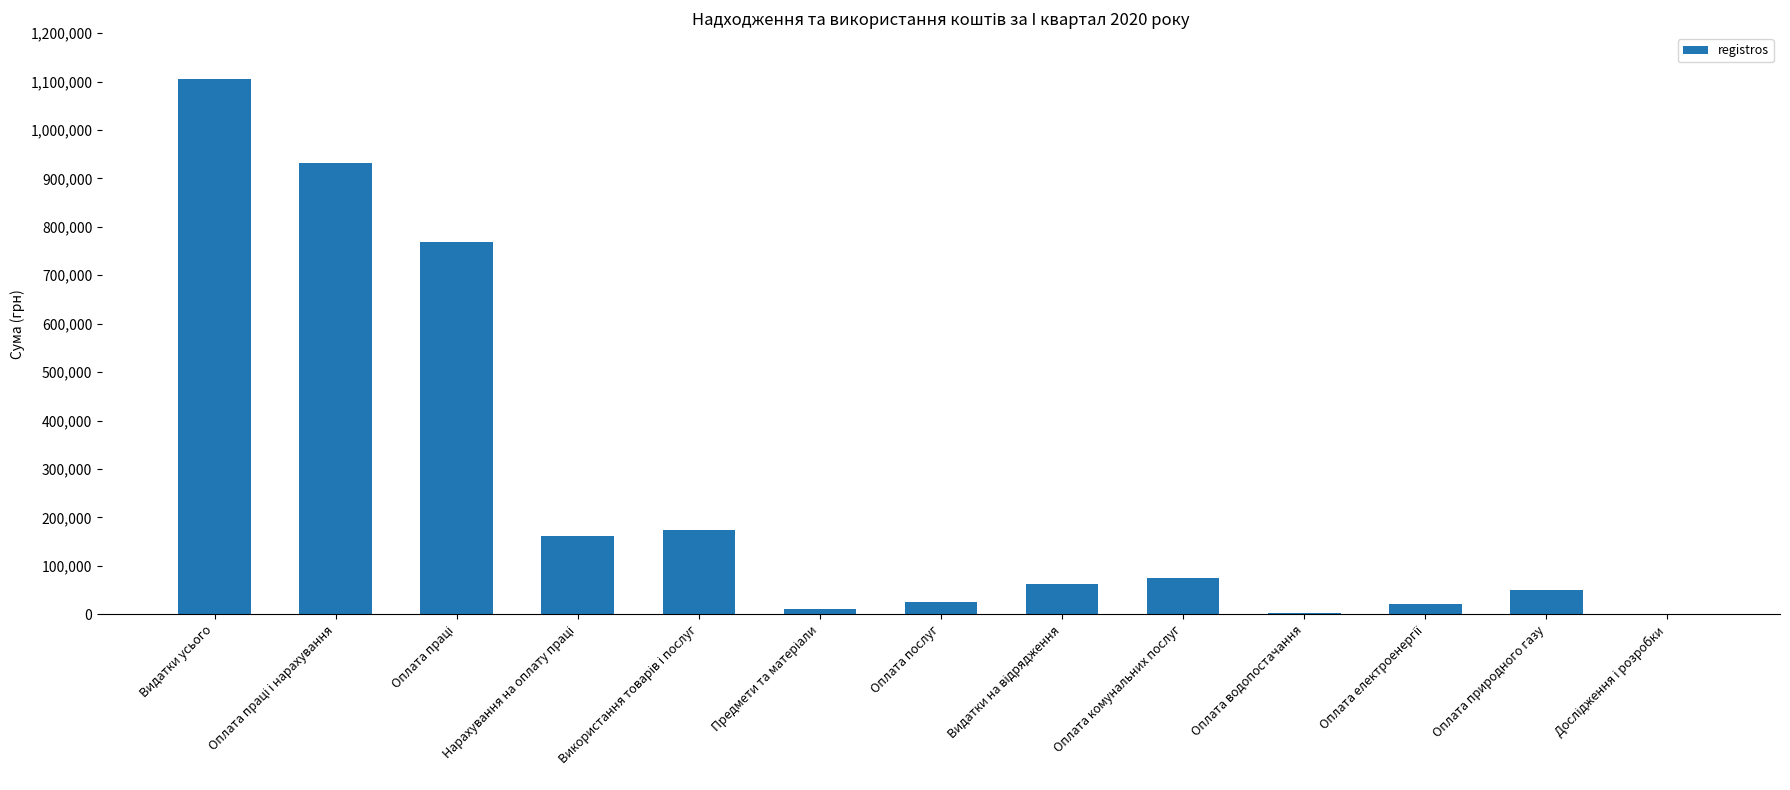

What is the maximum value shown in the chart?

1104637.5